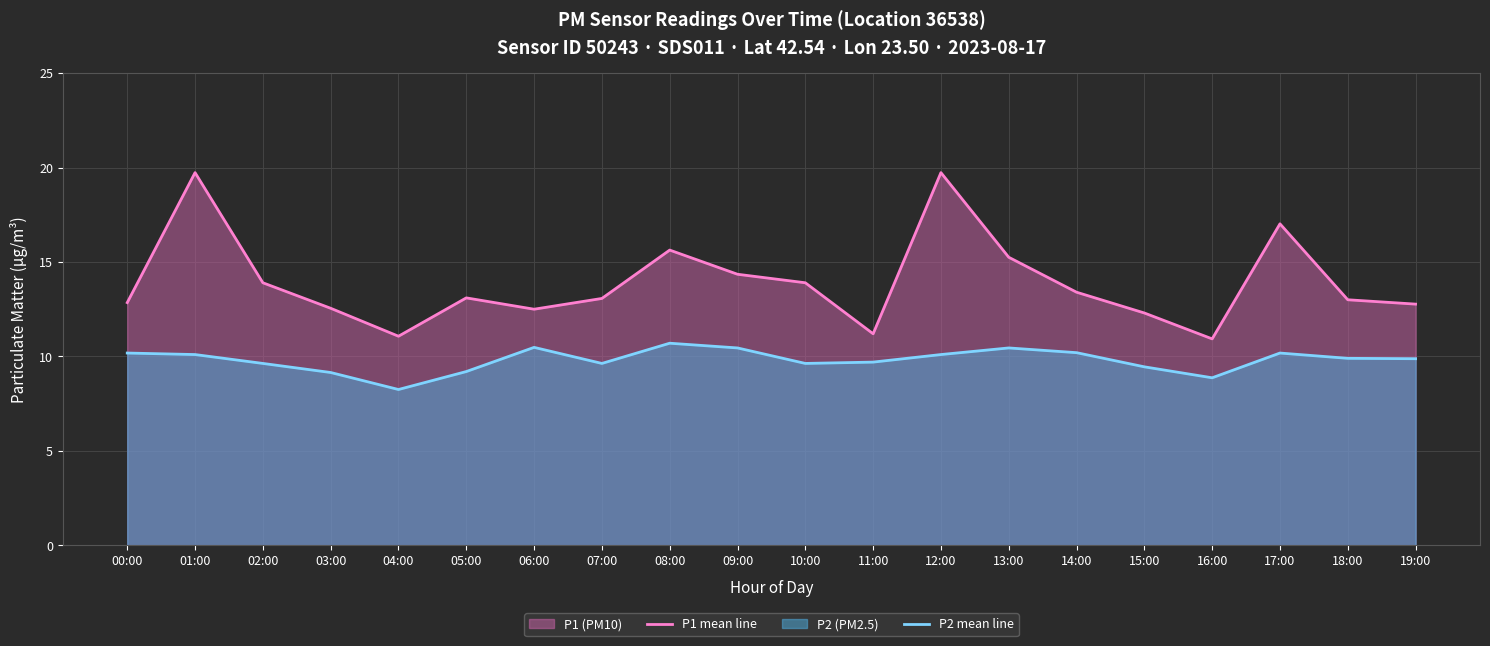

At which category does P2 mean line reach its first local peak?

06:00